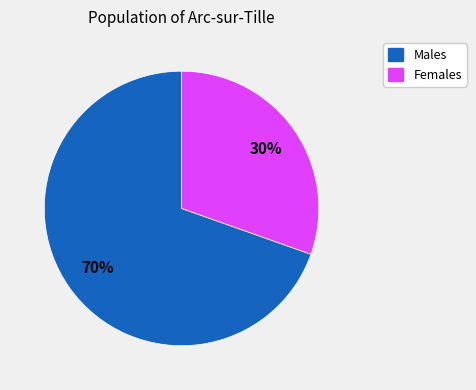

Does any single category account for the majority?

Yes